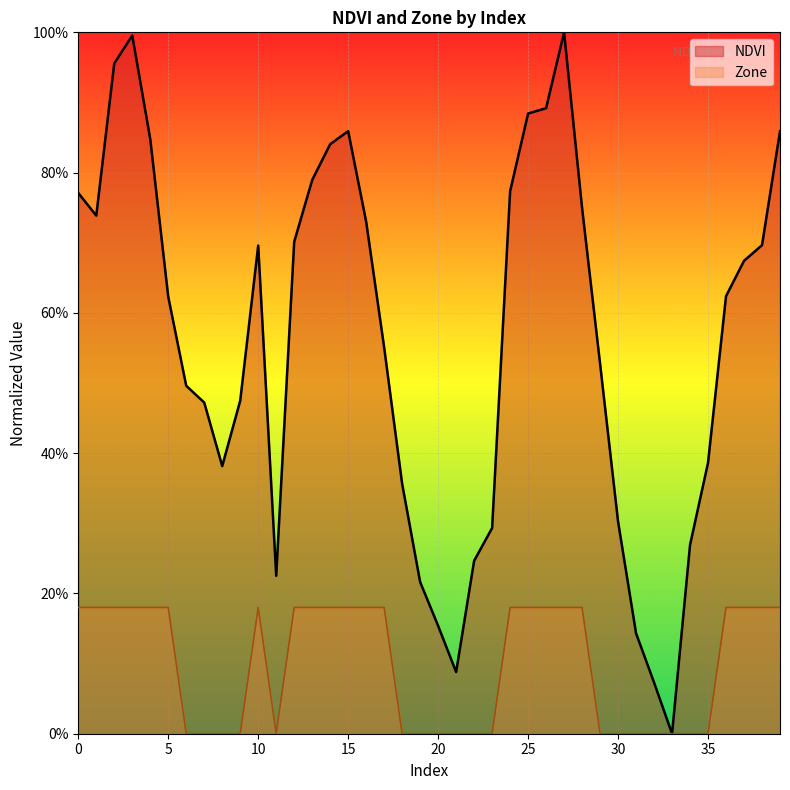

What is the difference between the second highest and second lowest values in the NDVI series?

0.9